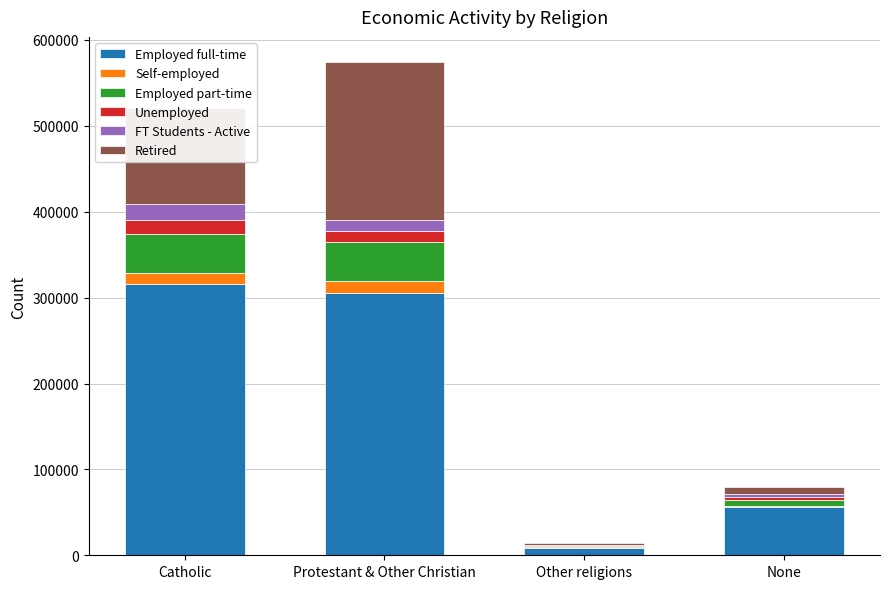

What is the total value across all series at Protestant & Other Christian?

574829